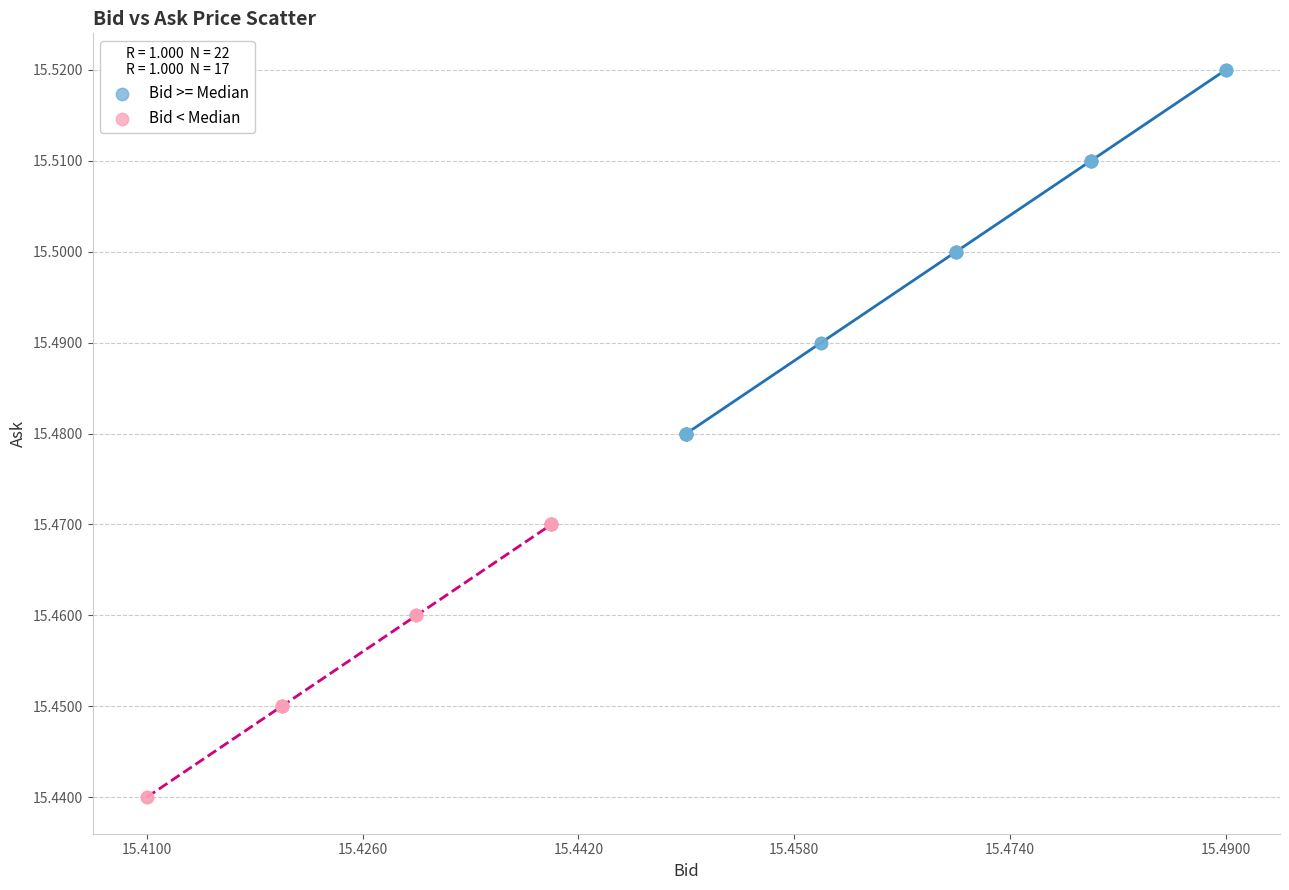

Which series reaches the minimum Y coordinate?

Bid < Median